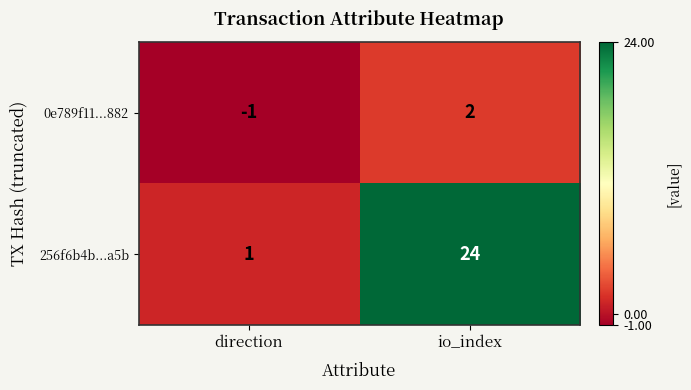

What is the difference between the highest and lowest values at direction?

2